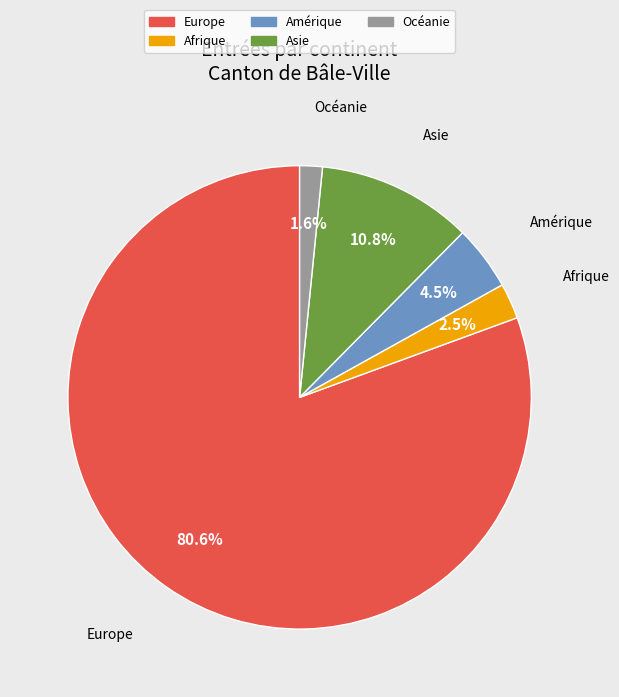

What is the total percentage of Amérique and Asie?

15.3%